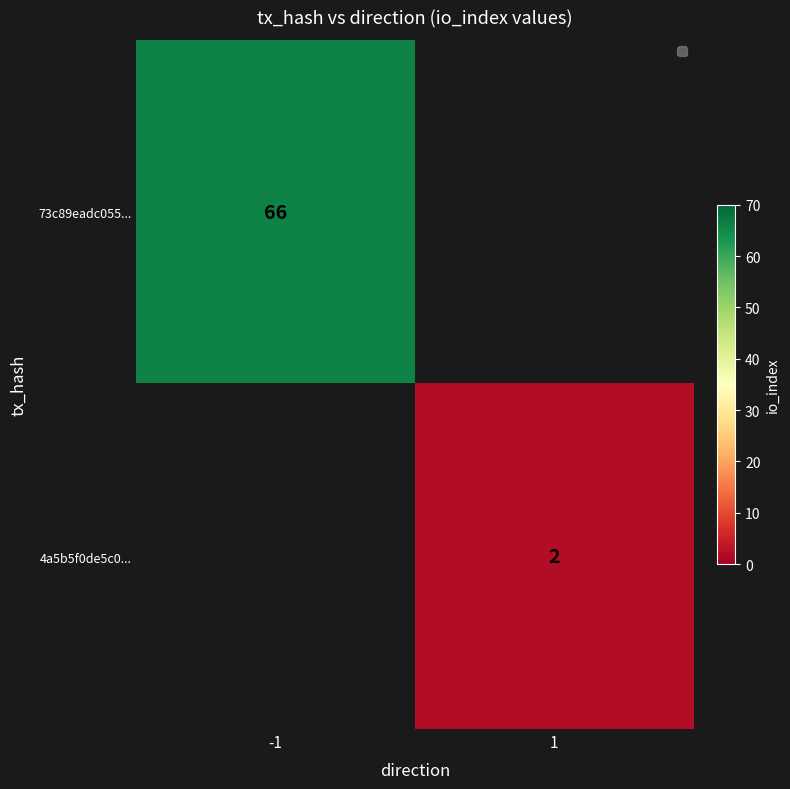

True or false: 73c89eadc055... has a value of 66 at -1.

True